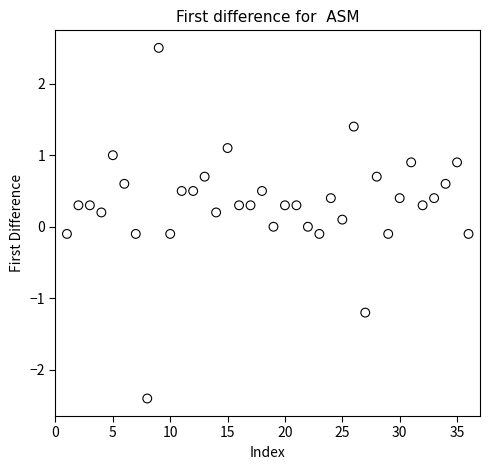

What is the range of Y values (max minus min)?

4.9